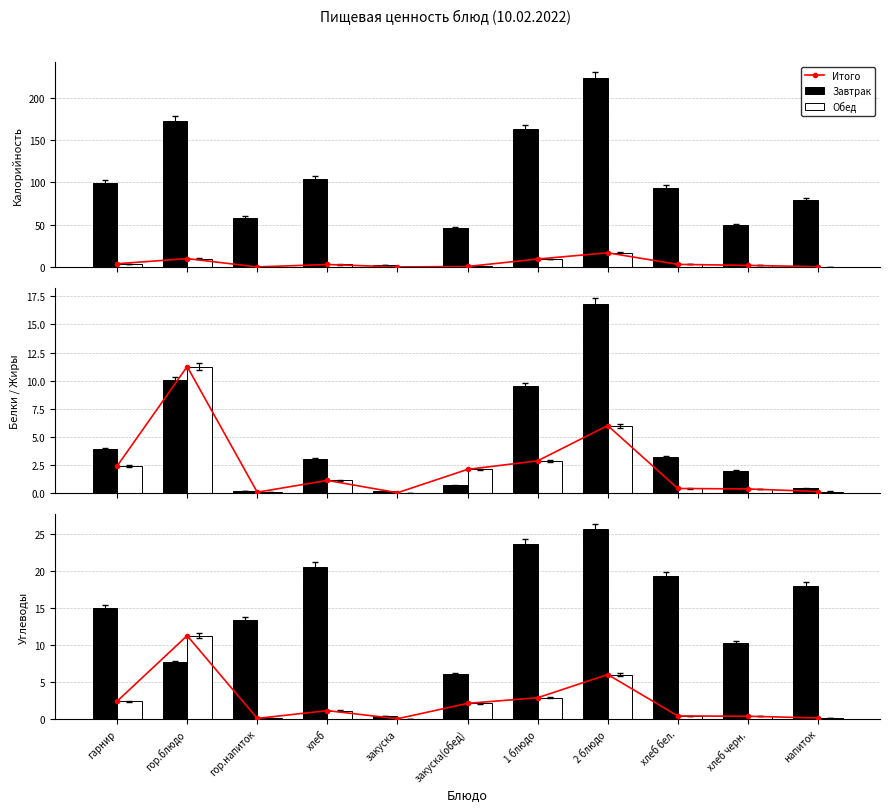

How many data points does each series have?

11